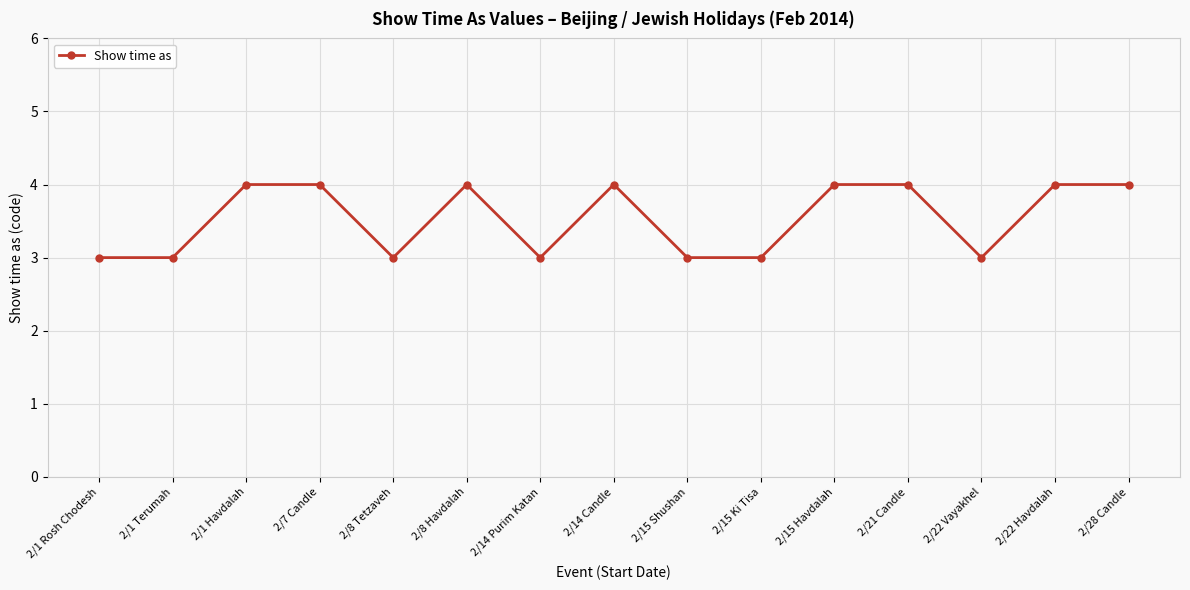

What is the sum of all values?

53